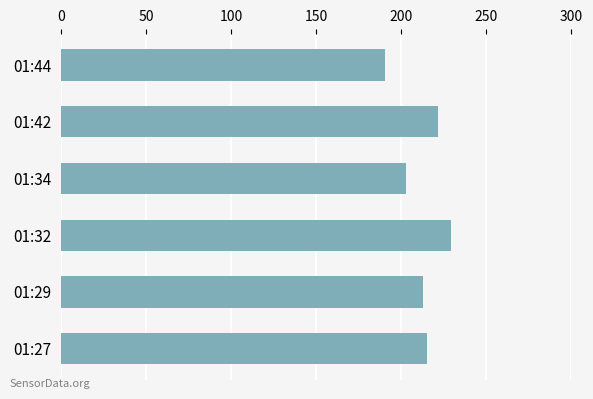

Approximately how many times larger is the value at 01:44 compared to 01:42?

0.9